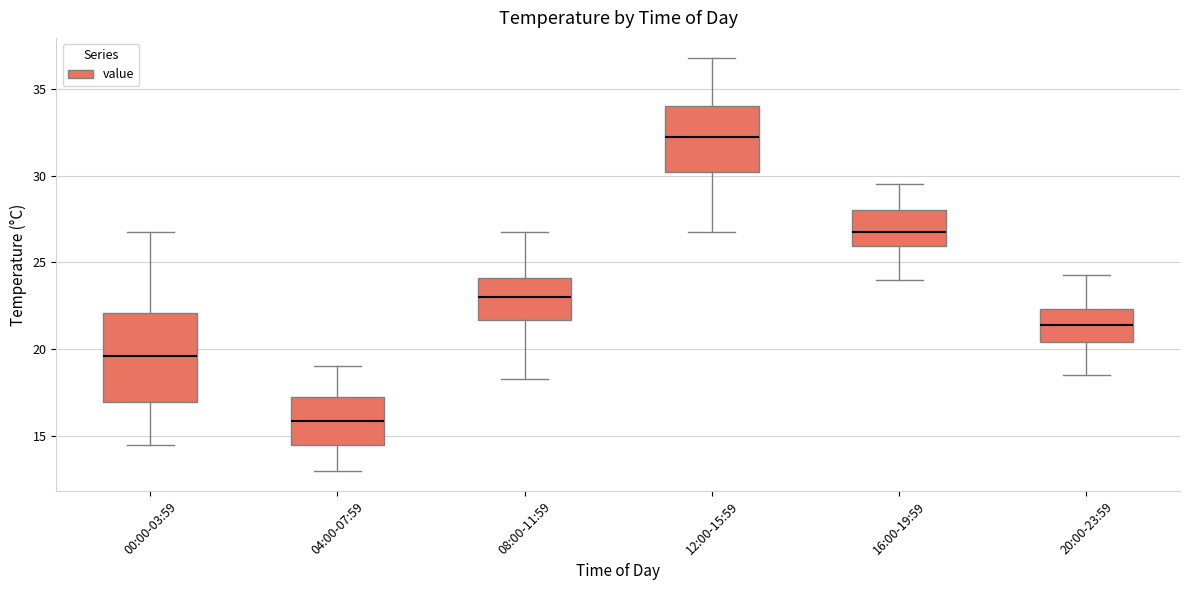

Where does the lower whisker of the box for 12:00-15:59 end on the y-axis? The values are not printed on the chart, so give them approximately, as read against the axis.

27.0